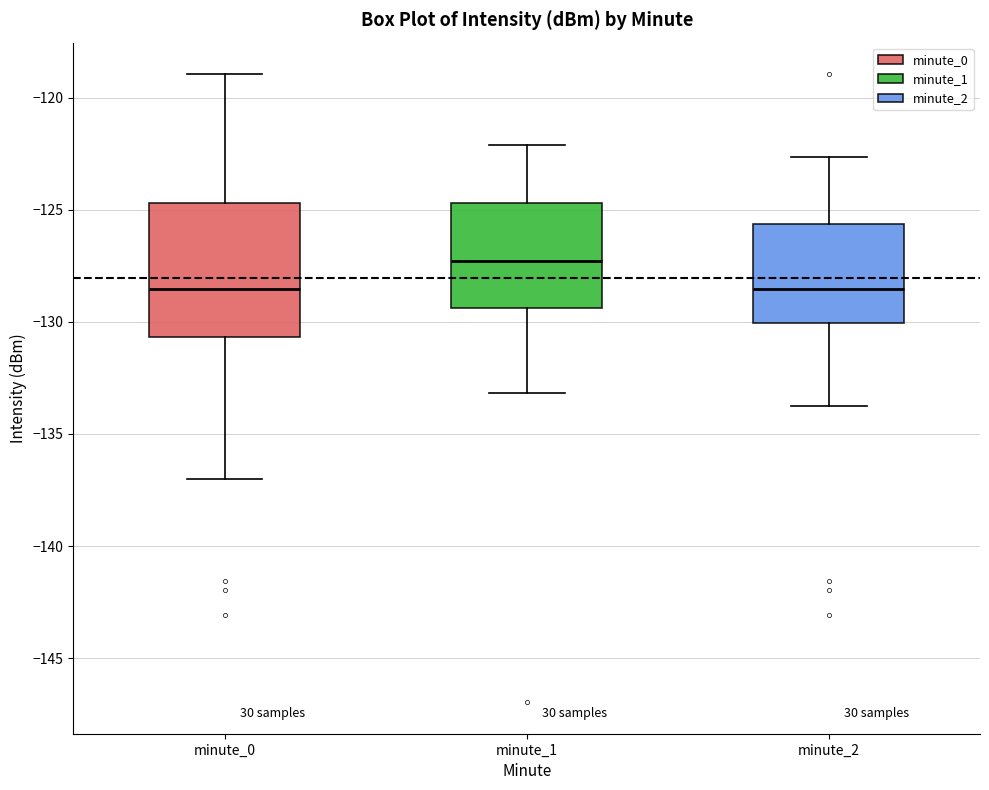

Reading left to right, read every box against the y-axis: the position of its median line, the range the box covers, and the ends of its whiskers. The values are not printed on the chart, so give them approximately, as read against the axis.

minute_0: median -128.5, box -130.5 to -124.5, whiskers -137.0 to -119.0
minute_1: median -127.5, box -129.5 to -124.5, whiskers -133.0 to -122.0
minute_2: median -128.5, box -130.0 to -125.5, whiskers -134.0 to -122.5